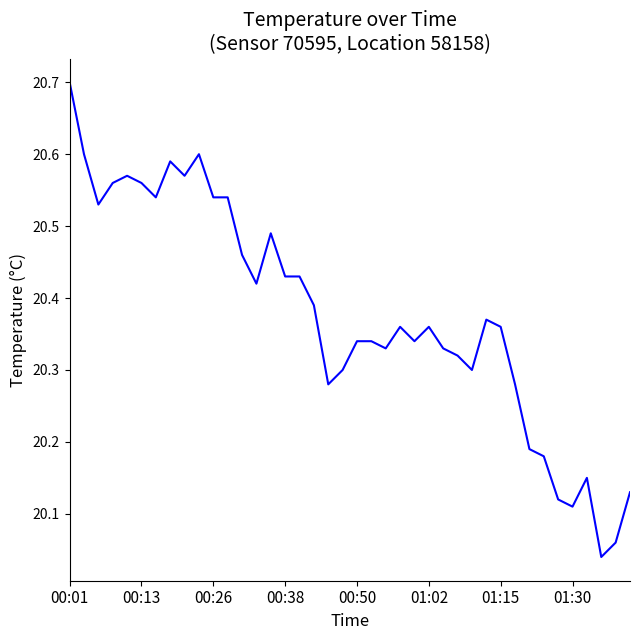

What is the maximum value shown in the chart?

20.7